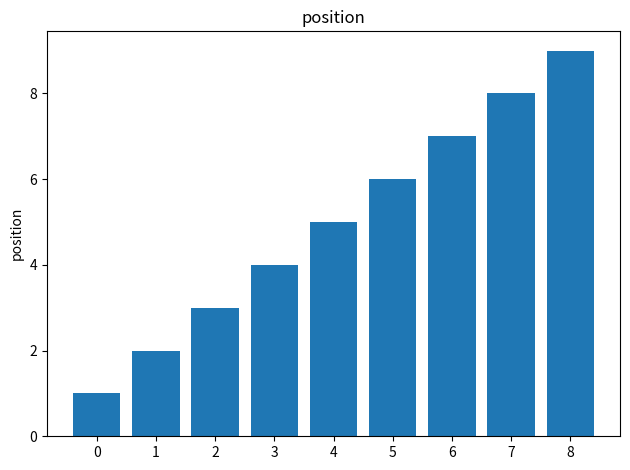

What is the change in value from 4 to 8?

+4